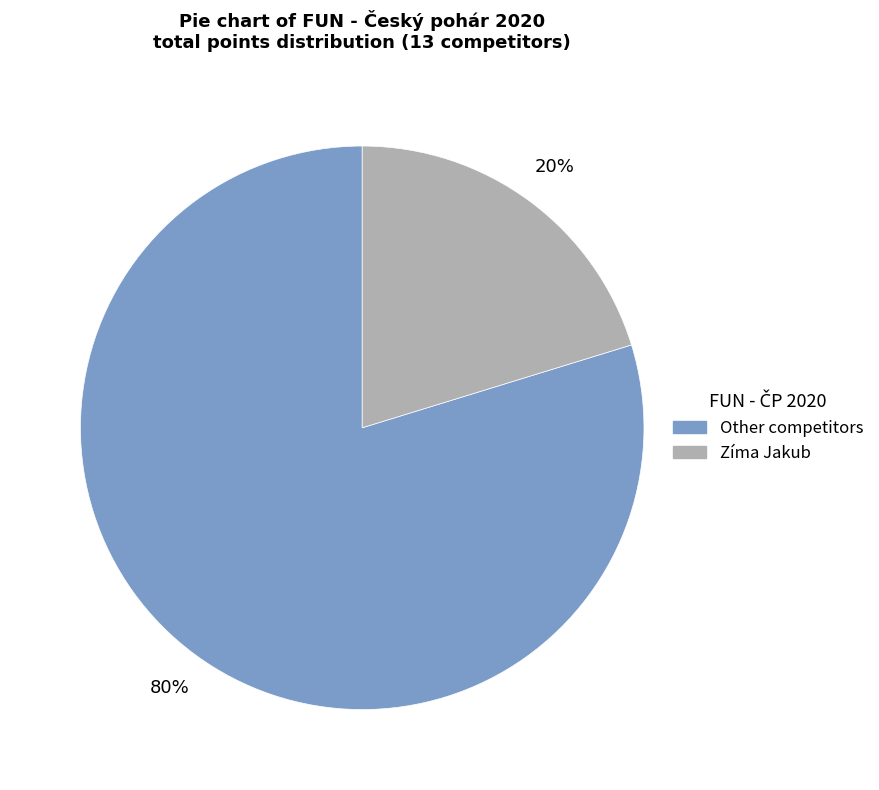

Is there any slice that represents more than half of the pie?

Yes